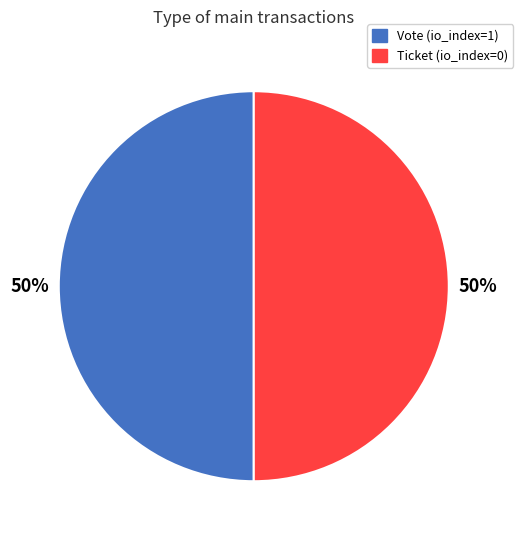

Do Vote and Ticket together represent more than half of the pie?

Yes